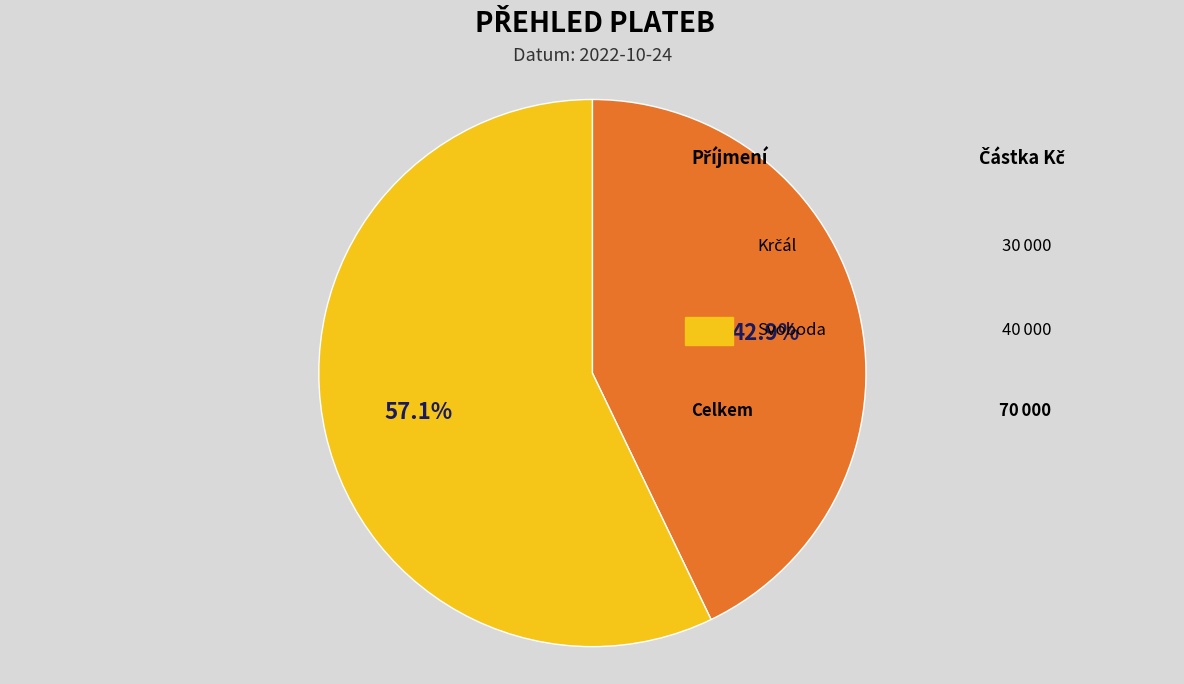

What percentage is NOT represented by Krčál?

57.1%